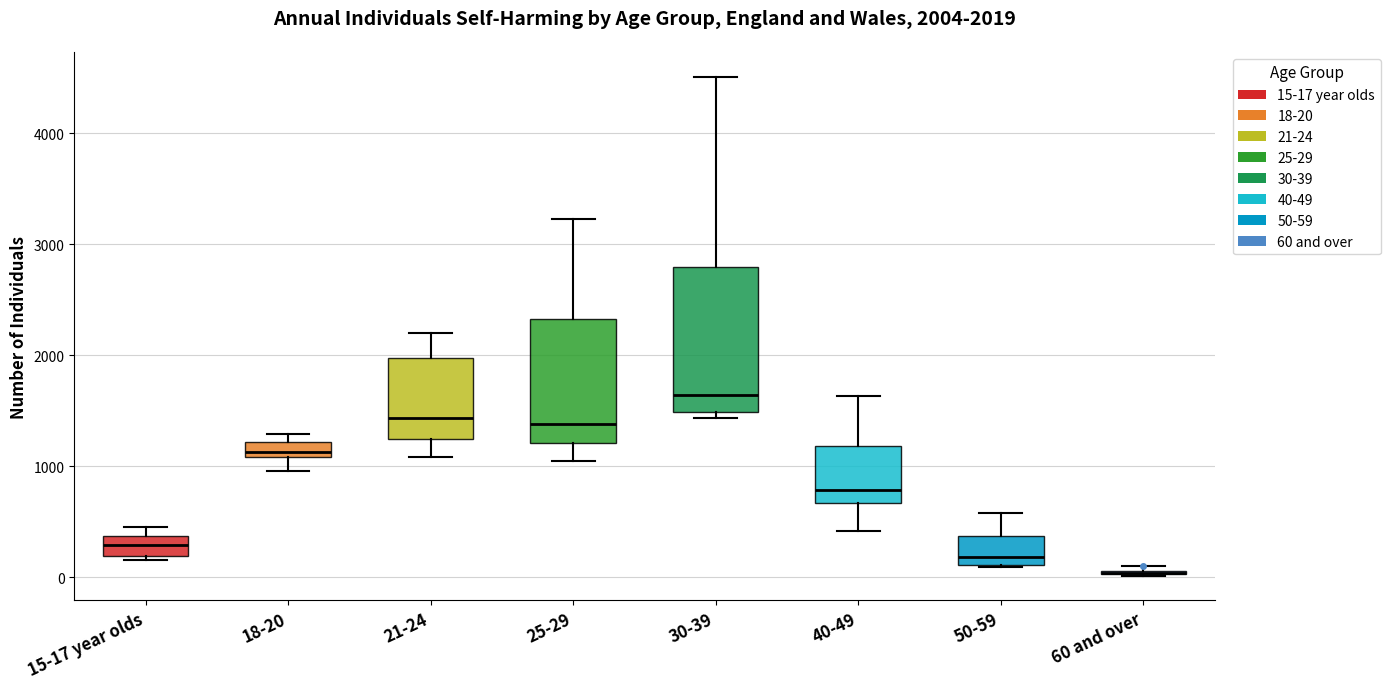

Which box is the tallest, from its lower edge to its upper edge?

30-39